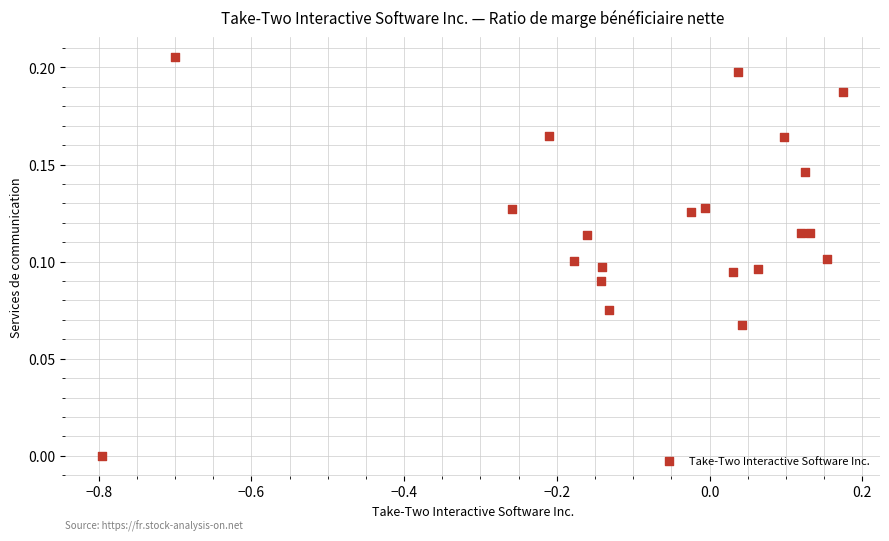

What is the range of X values (max minus min)?

1.0